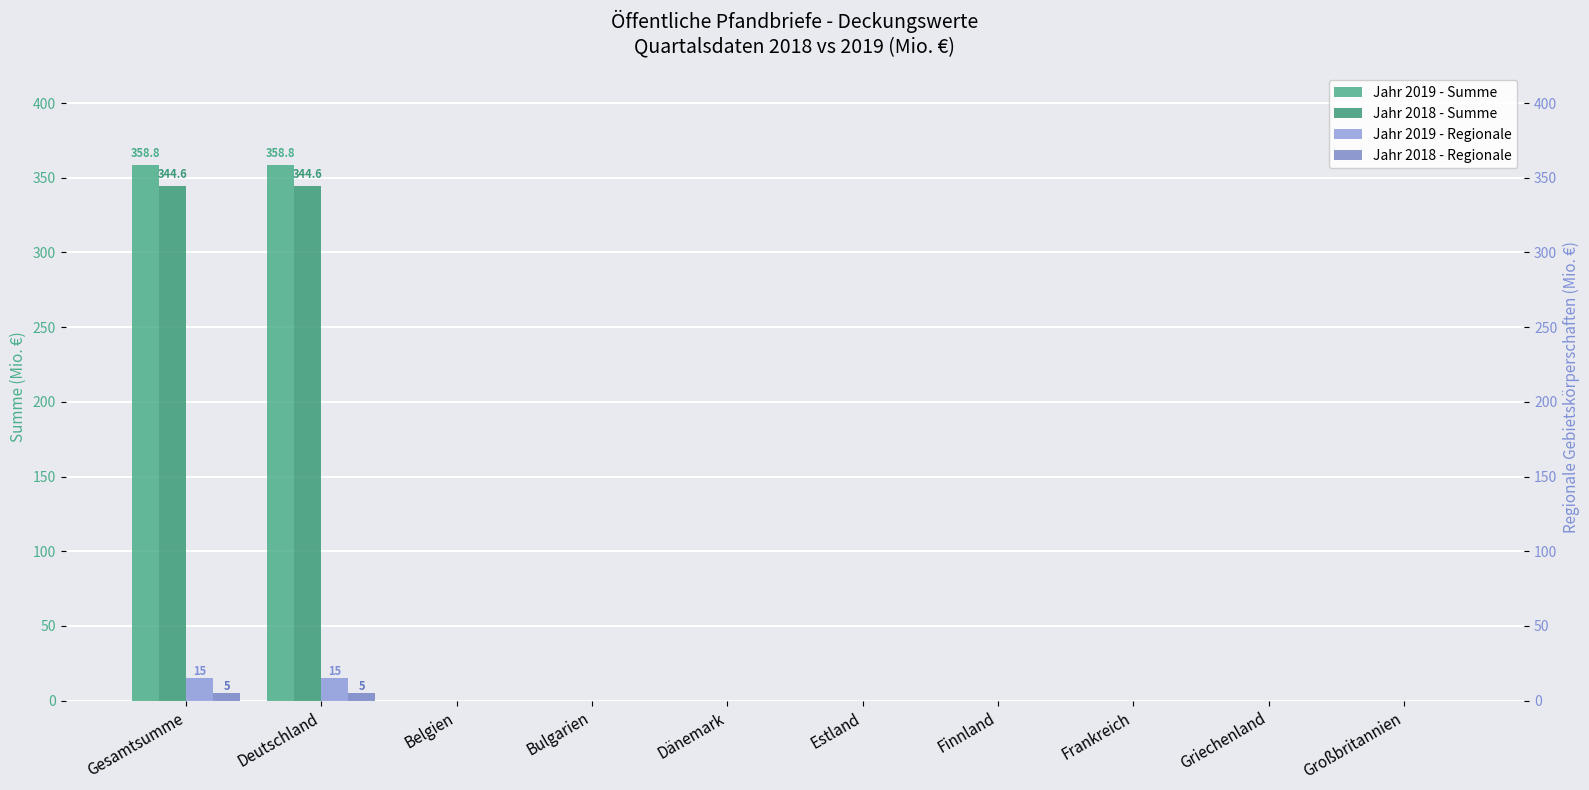

How many Jahr 2018 - Regionale values are between 0 and 1?

8